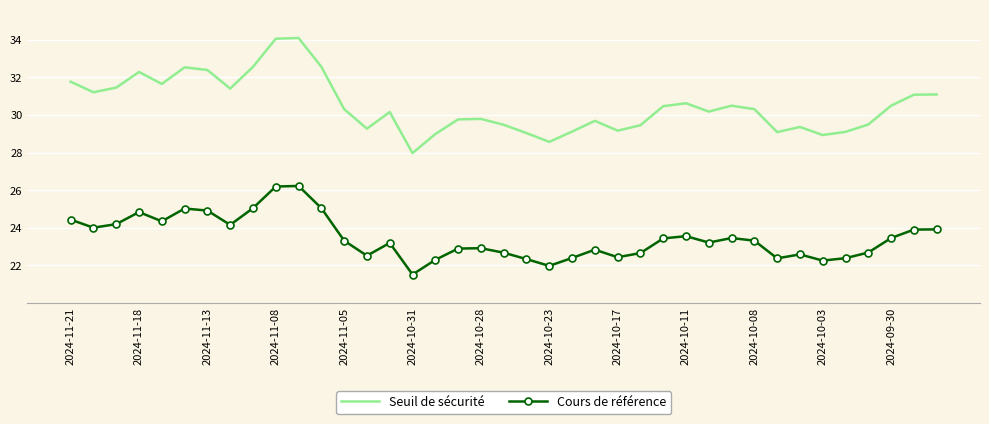

True or false: Seuil de sécurité and Cours de référence cross at least once.

False